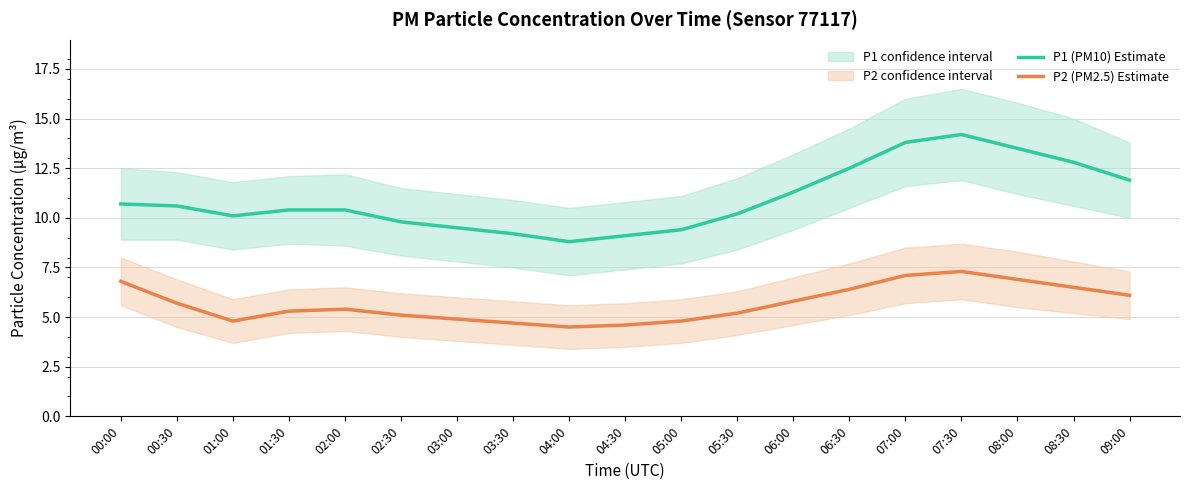

At which category is the sum across all series the highest?

07:30